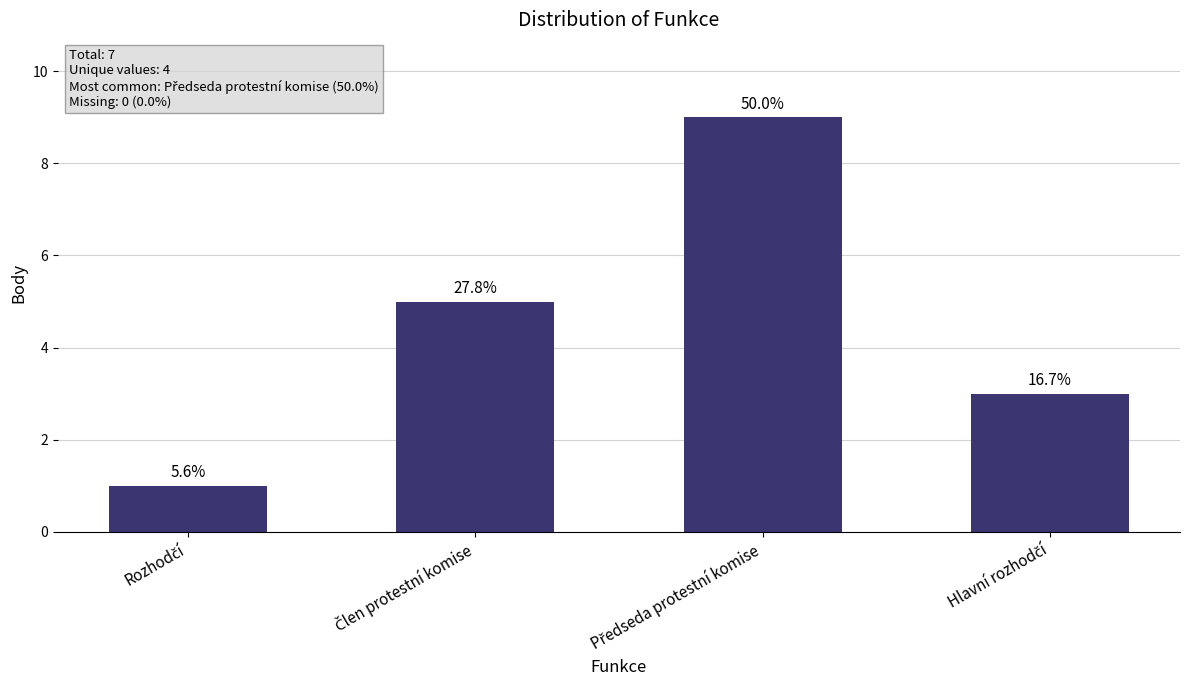

Does the chart contain any negative values?

No